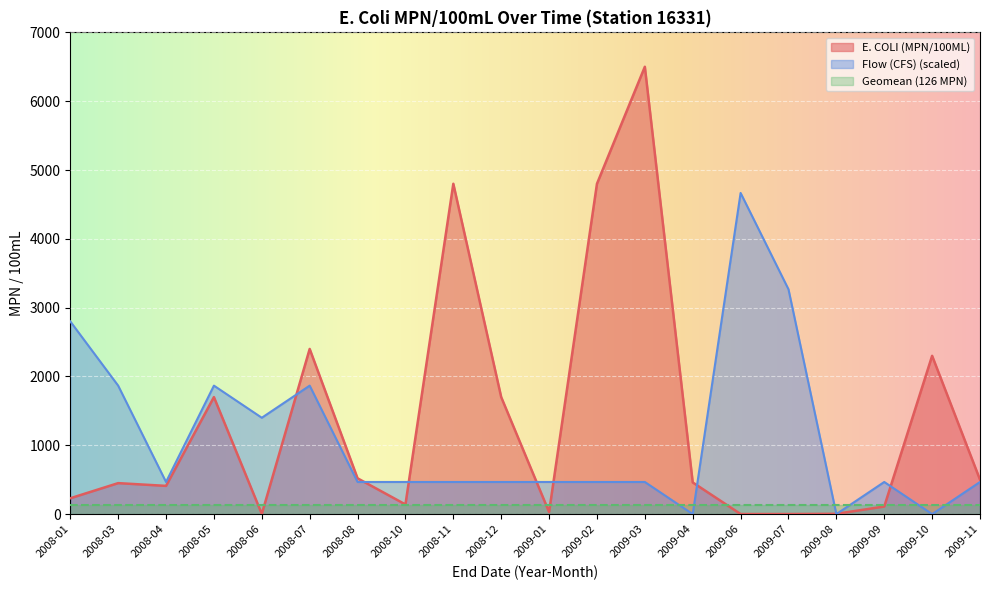

What is the difference between the maximum and minimum values in the E. COLI (MPN/100ML) series?

6499.0